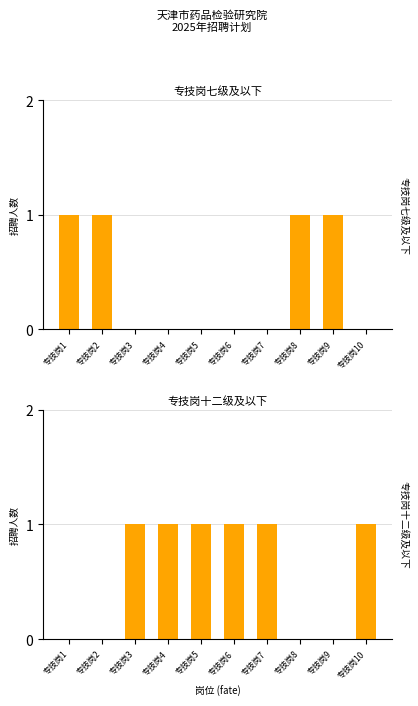

List the series in order of their overall mean, lowest first.

专技岗七级及以下, 专技岗十二级及以下